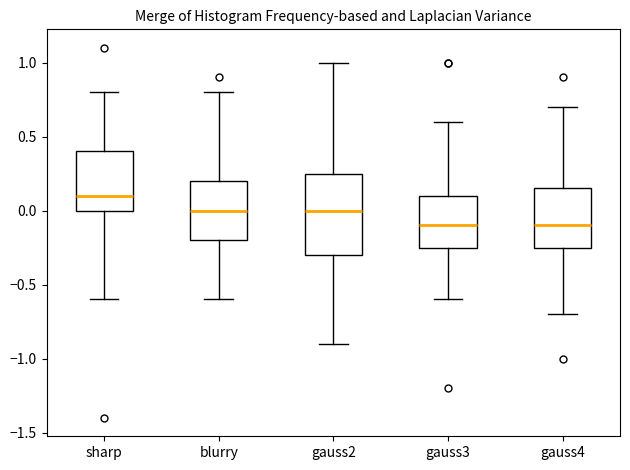

Reading left to right, read every box against the y-axis: the position of its median line, the range the box covers, and the ends of its whiskers. The values are not printed on the chart, so give them approximately, as read against the axis.

sharp: median 0.10, box 0.00 to 0.40, whiskers -0.60 to 0.80
blurry: median 0.00, box -0.20 to 0.20, whiskers -0.60 to 0.80
gauss2: median 0.00, box -0.30 to 0.25, whiskers -0.90 to 1.00
gauss3: median -0.10, box -0.25 to 0.10, whiskers -0.60 to 0.60
gauss4: median -0.10, box -0.25 to 0.15, whiskers -0.70 to 0.70